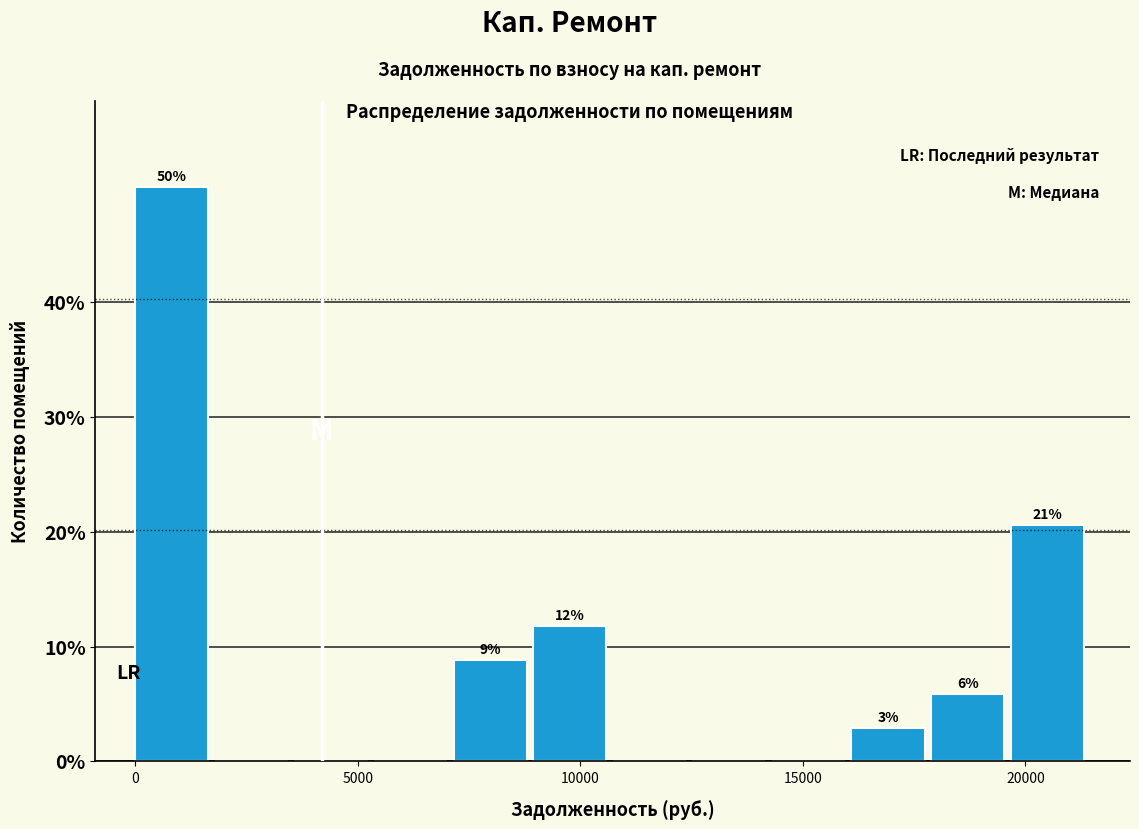

Around what value on the x-axis is the tallest bar? Give the approximate position of its centre, as read against the axis.

1000